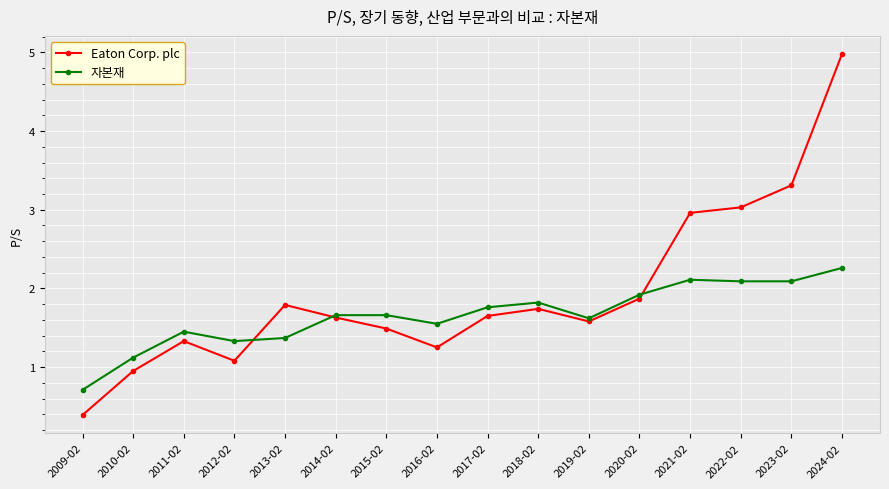

What is the smallest value displayed?

0.4